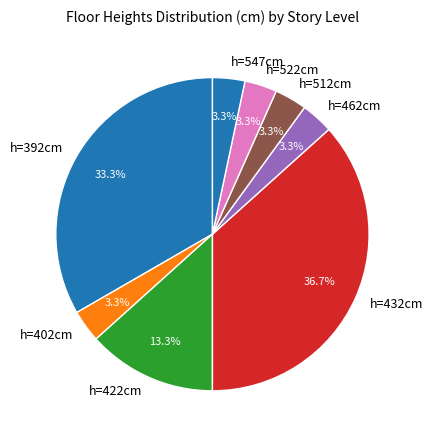

To the nearest percent, what is the difference between the largest and smallest slice percentages?

33%